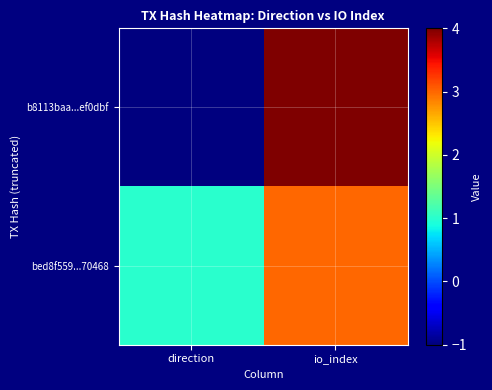

At how many categories does at least one series exceed 2?

1